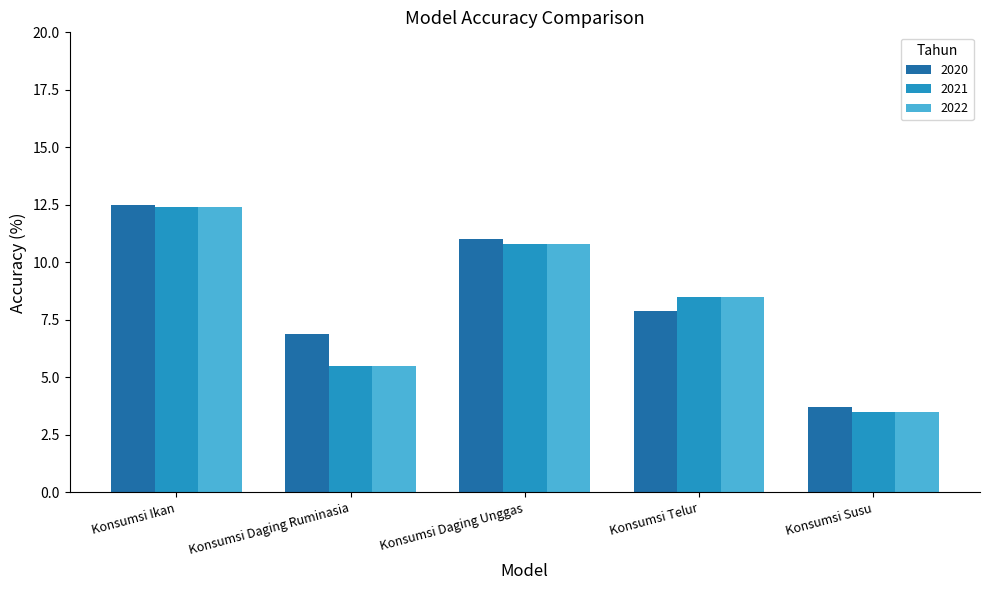

How many bars are there in each group?

3